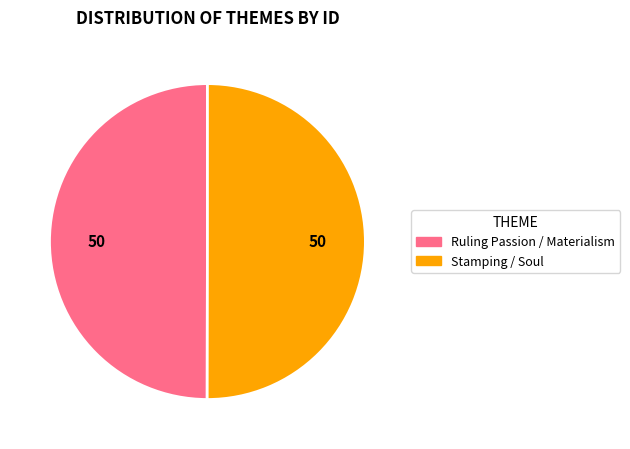

Approximately how many times larger is the value at Stamping / Soul compared to Ruling Passion / Materialism?

1.0